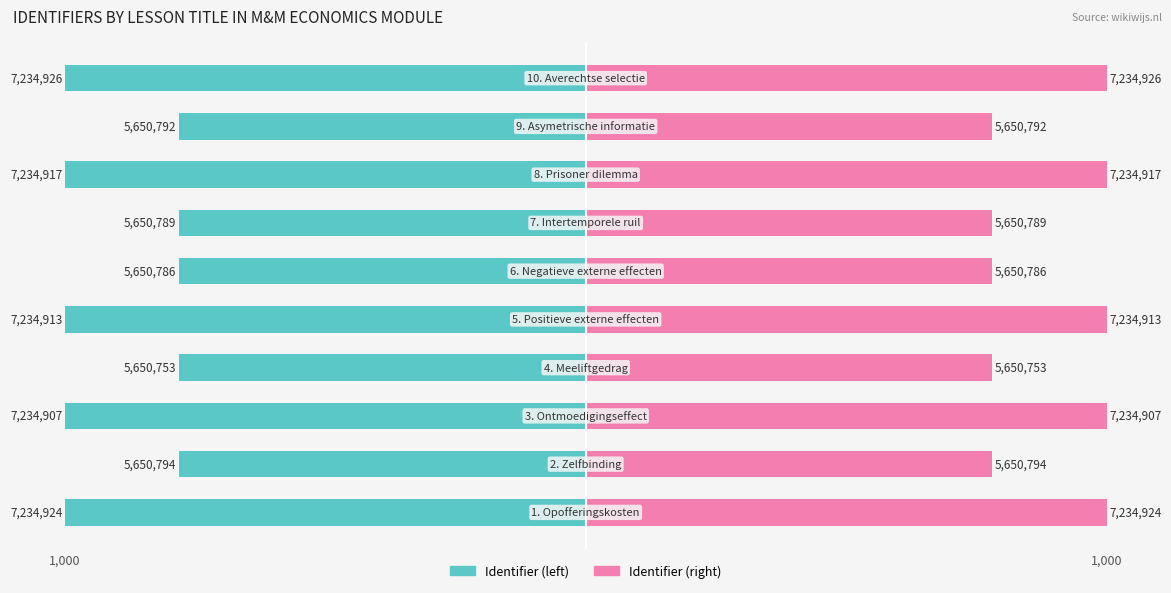

The value of Identifier (right) at 3 is 1210.8. True or false?

False